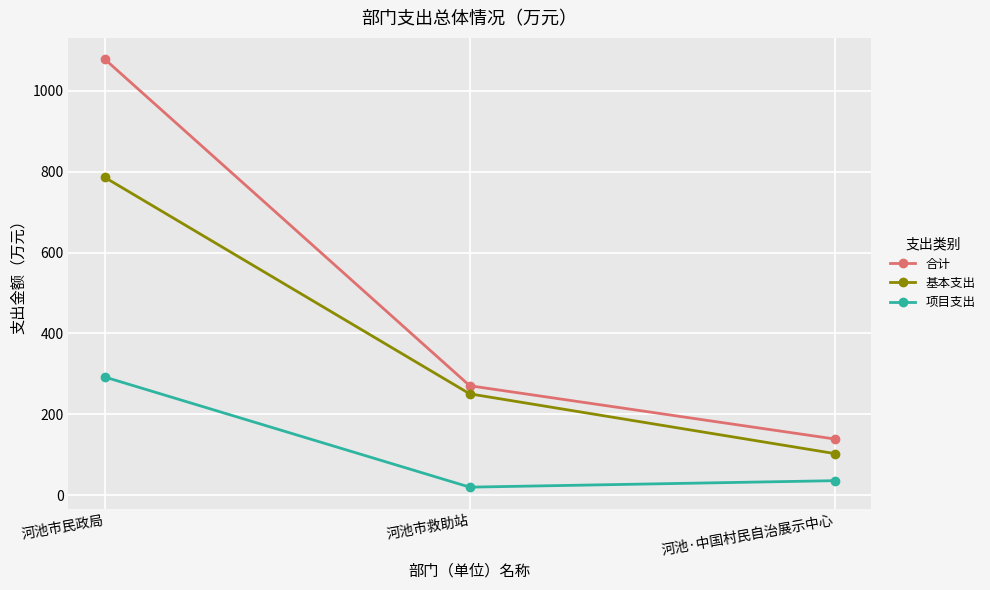

Which series has the largest range (max minus min)?

合计